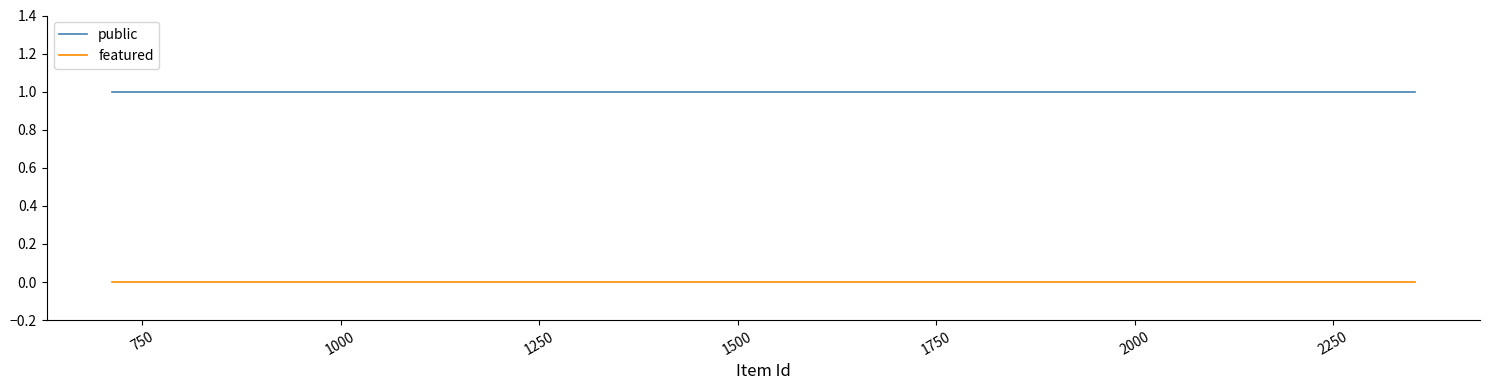

How many lines are shown in the chart?

2